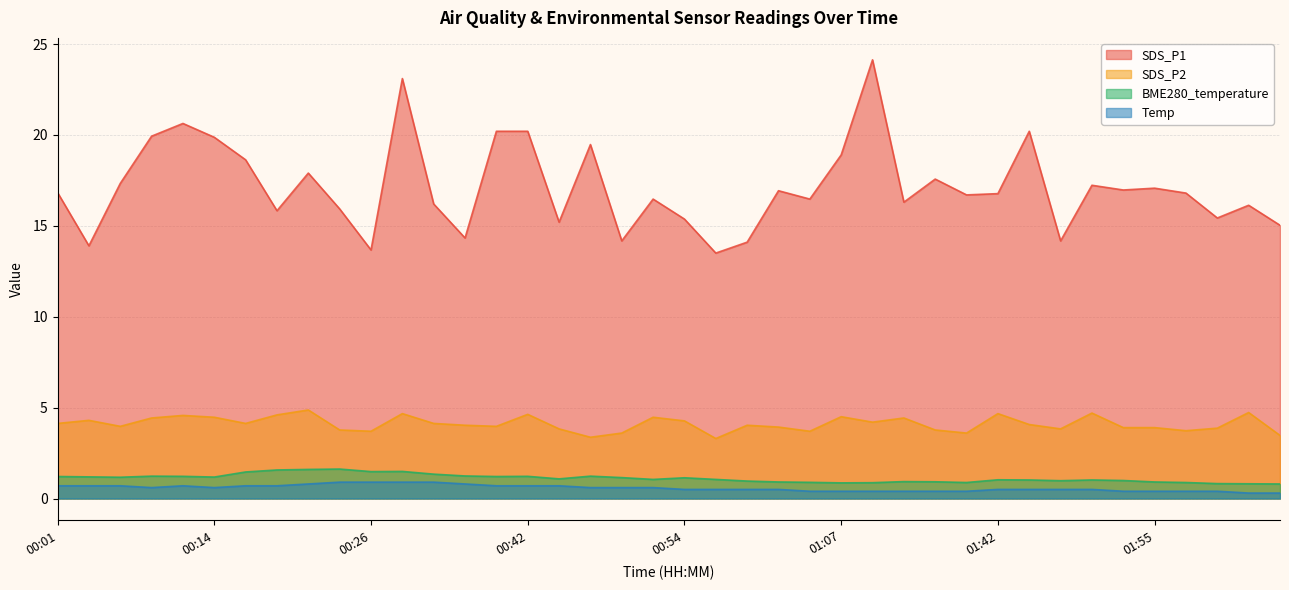

Reading left to right, what are all the values shown in this chart?

SDS_P1: 16.8	13.9	17.3	19.9	20.6	19.9	18.6	15.8	17.9	15.9	13.7	23.1	16.2	14.3	20.2	20.2	15.2	19.5	14.2	16.5	15.4	13.5	14.1	16.9	16.5	18.9	24.1	16.3	17.6	16.7	16.8	20.2	14.2	17.2	17.0	17.1	16.8	15.4	16.1	15.0
SDS_P2: 4.1	4.3	4.0	4.4	4.6	4.5	4.1	4.6	4.9	3.8	3.7	4.7	4.1	4.0	4.0	4.6	3.8	3.4	3.6	4.5	4.3	3.3	4.0	3.9	3.7	4.5	4.2	4.4	3.8	3.6	4.7	4.1	3.8	4.7	3.9	3.9	3.7	3.9	4.7	3.5
BME280_temperature: 1.2	1.2	1.2	1.2	1.2	1.2	1.5	1.6	1.6	1.6	1.5	1.5	1.3	1.2	1.2	1.2	1.1	1.2	1.1	1.1	1.1	1.1	1.0	0.9	0.9	0.9	0.9	0.9	0.9	0.9	1.0	1.0	1.0	1.0	1.0	0.9	0.9	0.8	0.8	0.8
Temp: 0.7	0.7	0.7	0.6	0.7	0.6	0.7	0.7	0.8	0.9	0.9	0.9	0.9	0.8	0.7	0.7	0.7	0.6	0.6	0.6	0.5	0.5	0.5	0.5	0.4	0.4	0.4	0.4	0.4	0.4	0.5	0.5	0.5	0.5	0.4	0.4	0.4	0.4	0.3	0.3